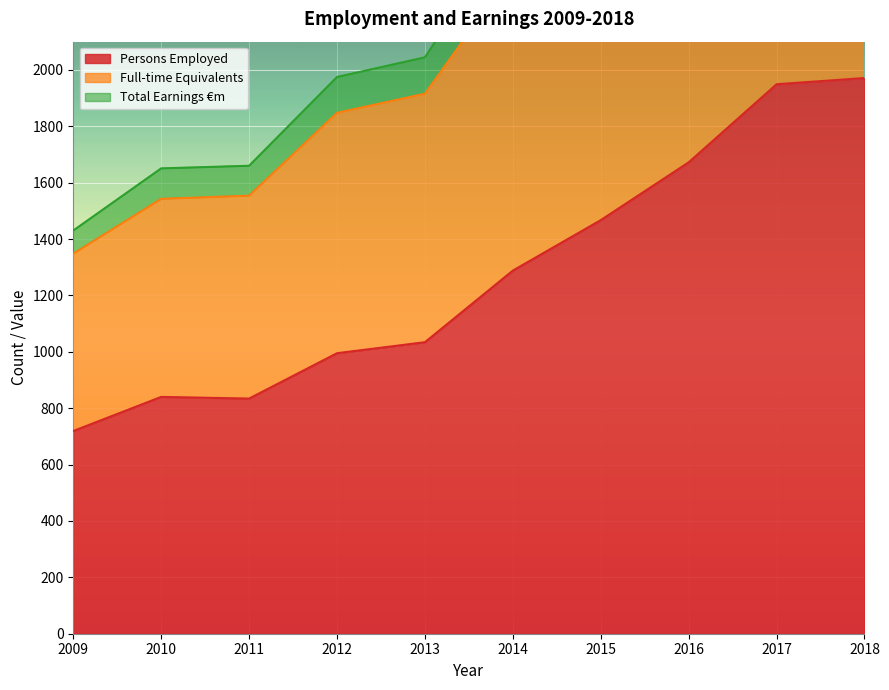

What is the highest value of the Full-time Equivalents series?

3590.8